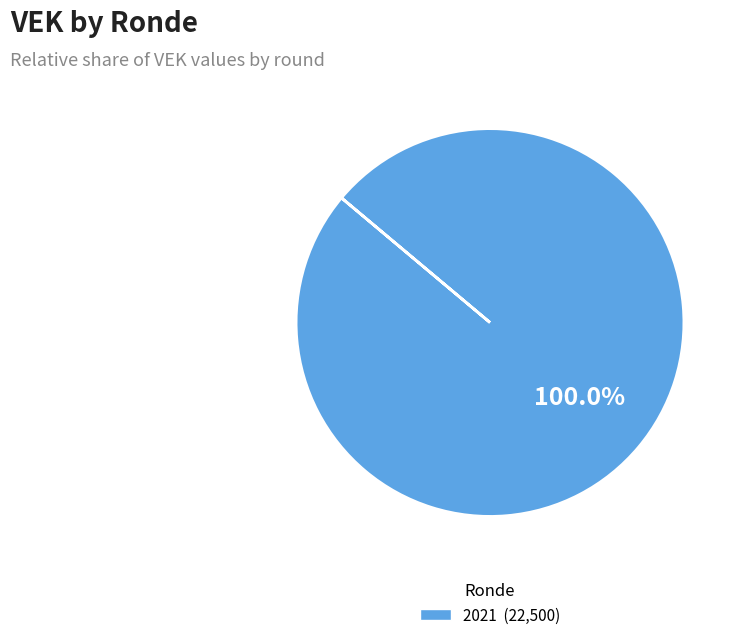

How many segments does this pie chart have?

1